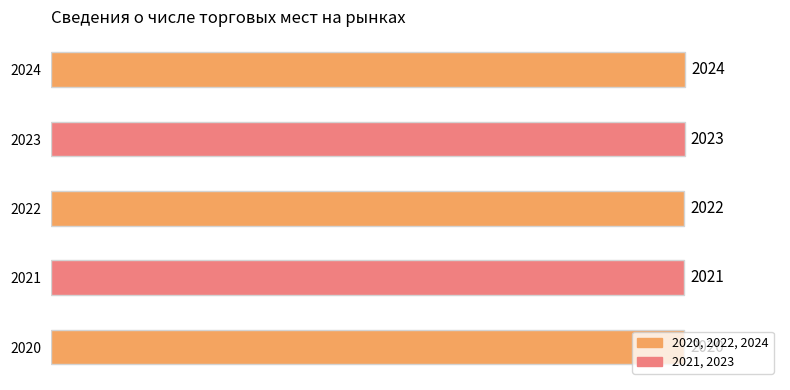

Is it true that the value at 2020 is 2701?

False